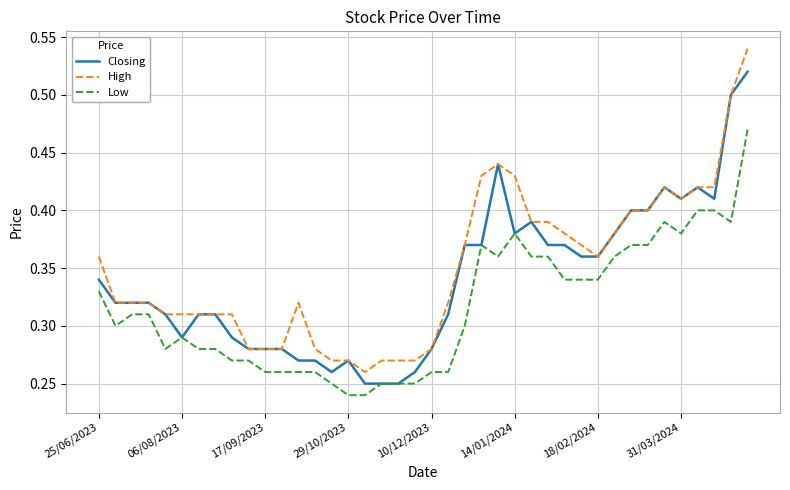

True or false: Low and High intersect in this chart.

False